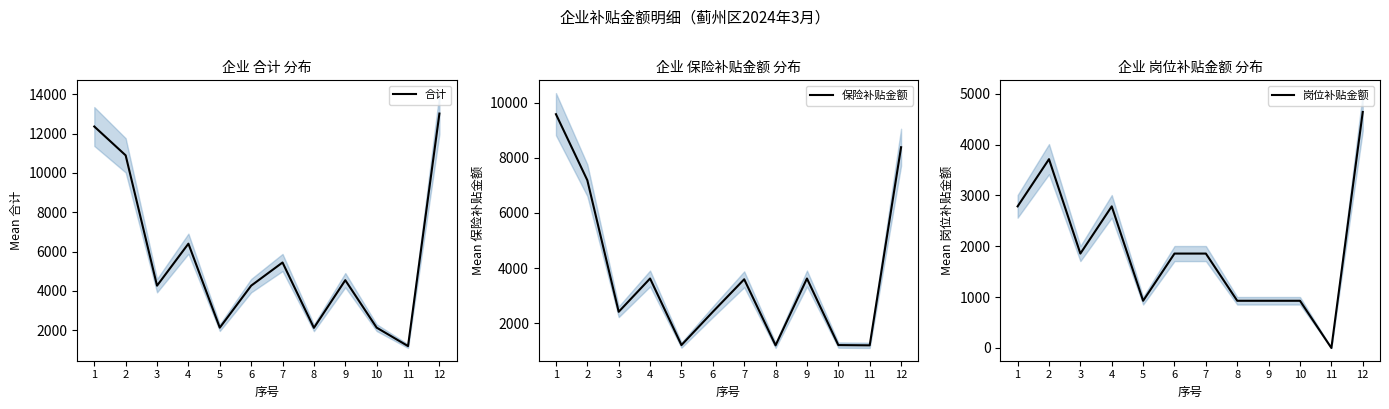

What value does the 岗位补贴金额 series have at 3?

1856